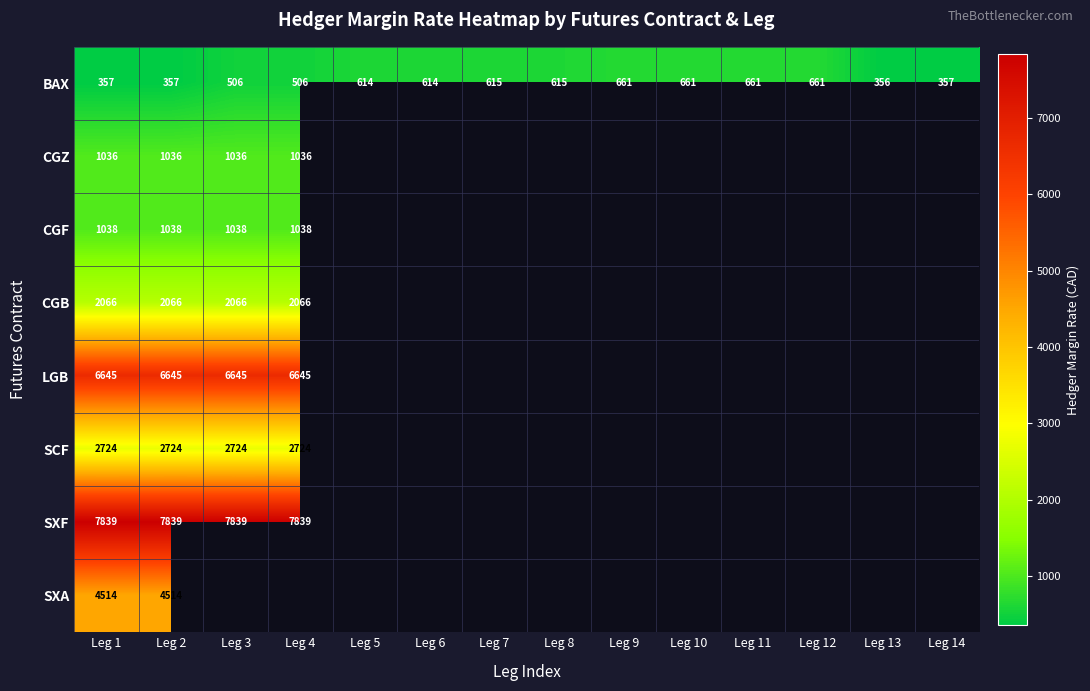

What is the total value across all series at Leg 1?

26219